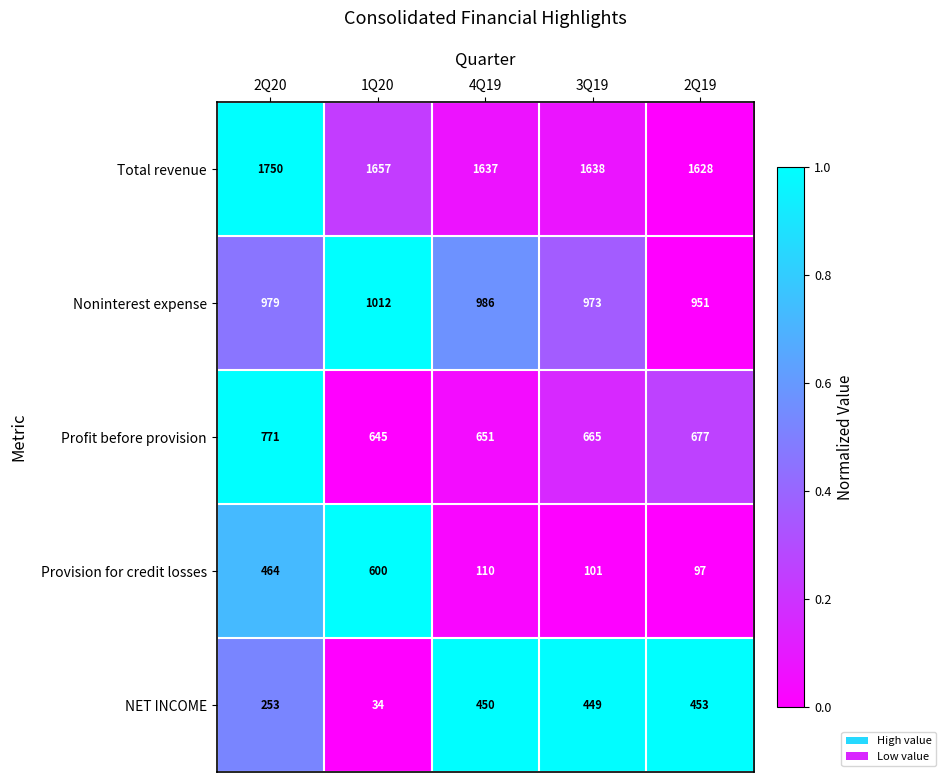

Reading left to right, what are all the values shown in this chart?

Total revenue: 1750	1657	1637	1638	1628
Noninterest expense: 979	1012	986	973	951
Profit before provision: 771	645	651	665	677
Provision for credit losses: 464	600	110	101	97
NET INCOME: 253	34	450	449	453